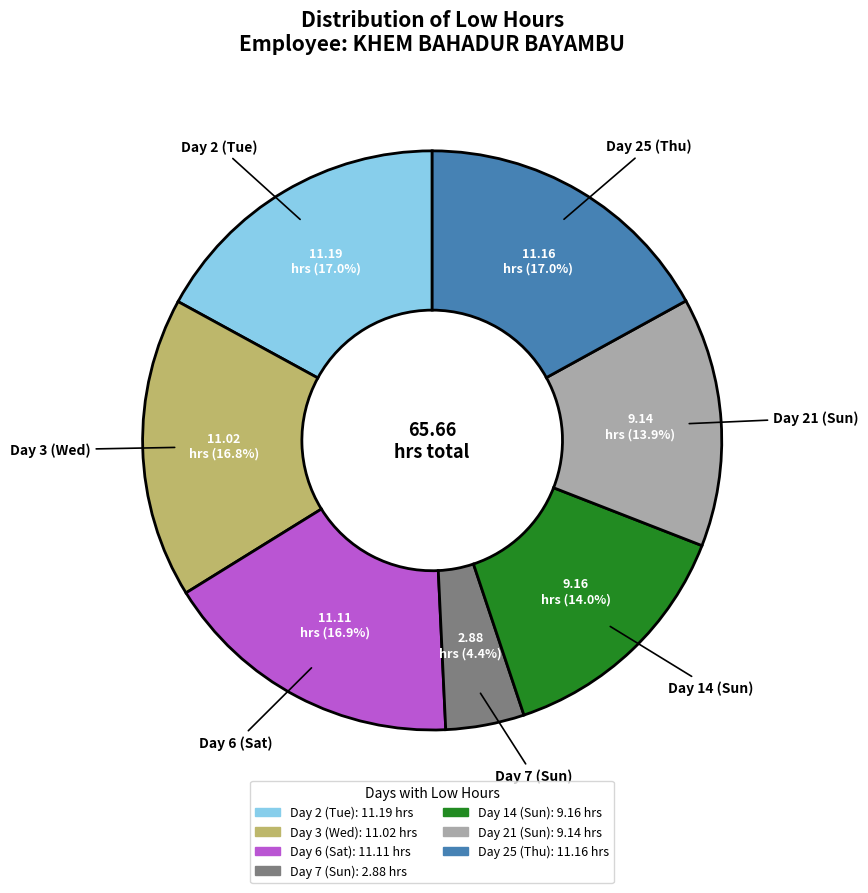

Does Day 21 (Sun) represent more than half of the total?

No